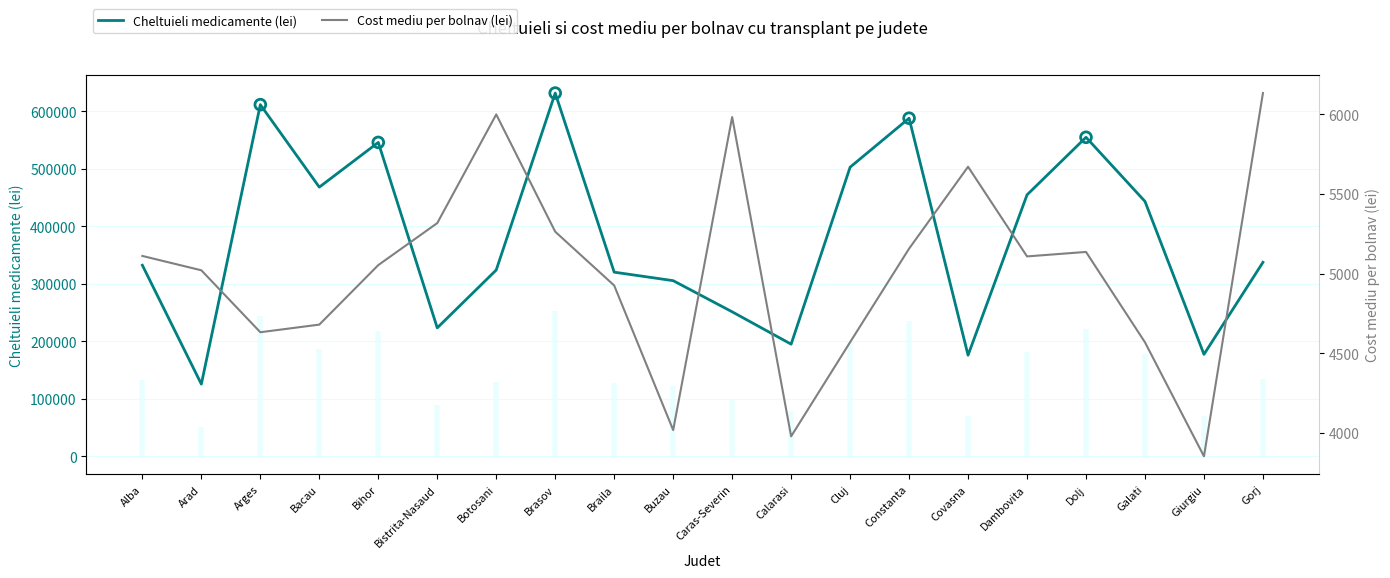

Which series reaches the maximum Y coordinate?

Cheltuieli medicamente (lei)